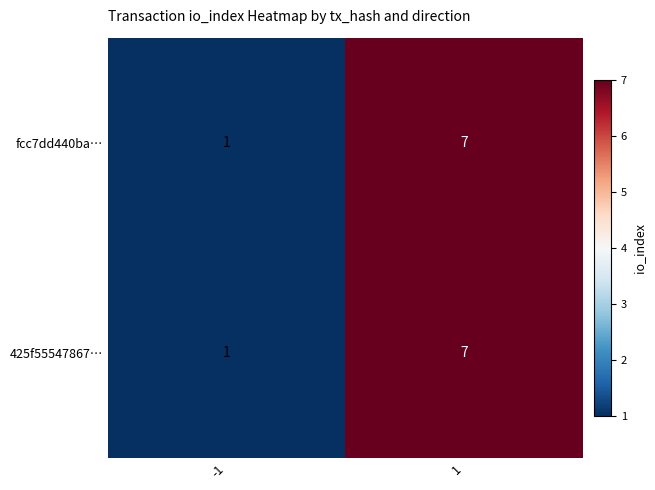

List the labels in order of fcc7dd440ba… value, smallest first.

-1, 1